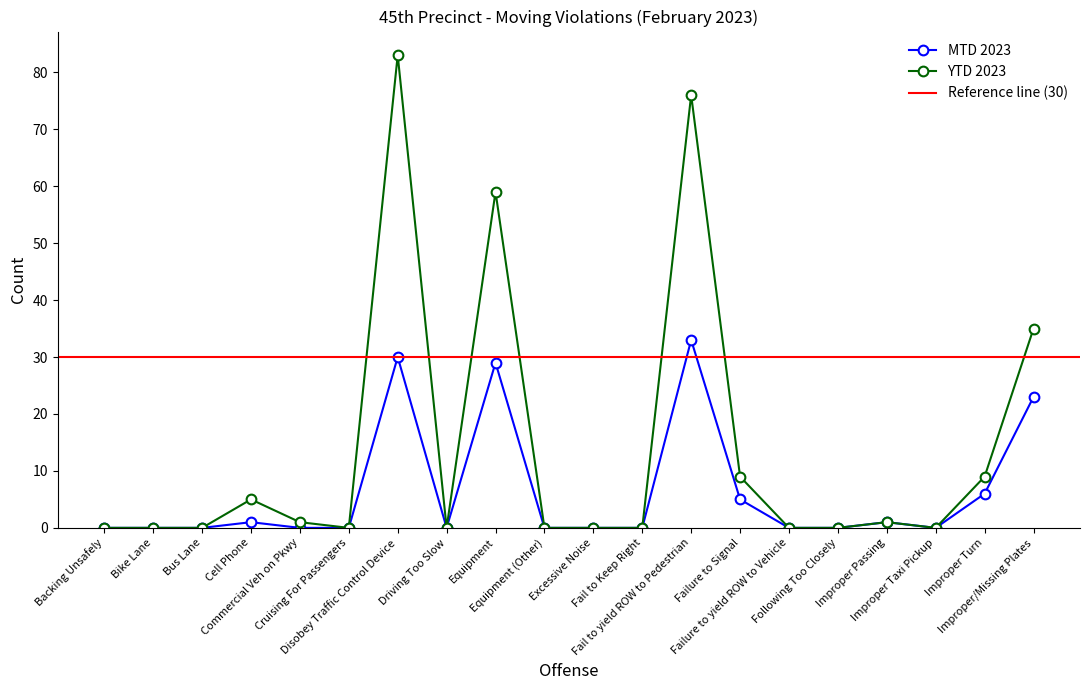

What are all the series names shown in the legend?

MTD 2023, YTD 2023